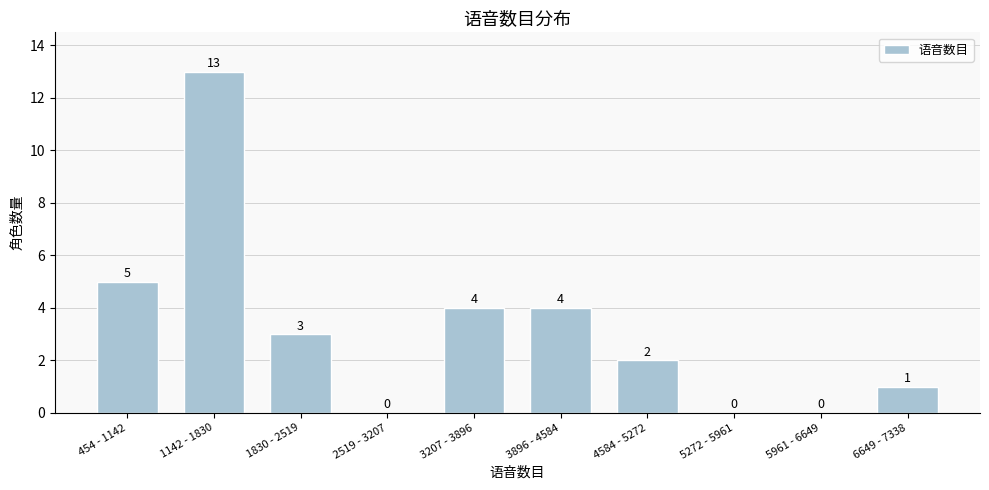

Reading right to left, extract all data points from this chart.

6649 - 7338=1	5961 - 6649=0	5272 - 5961=0	4584 - 5272=2	3896 - 4584=4	3207 - 3896=4	2519 - 3207=0	1830 - 2519=3	1142 - 1830=13	454 - 1142=5